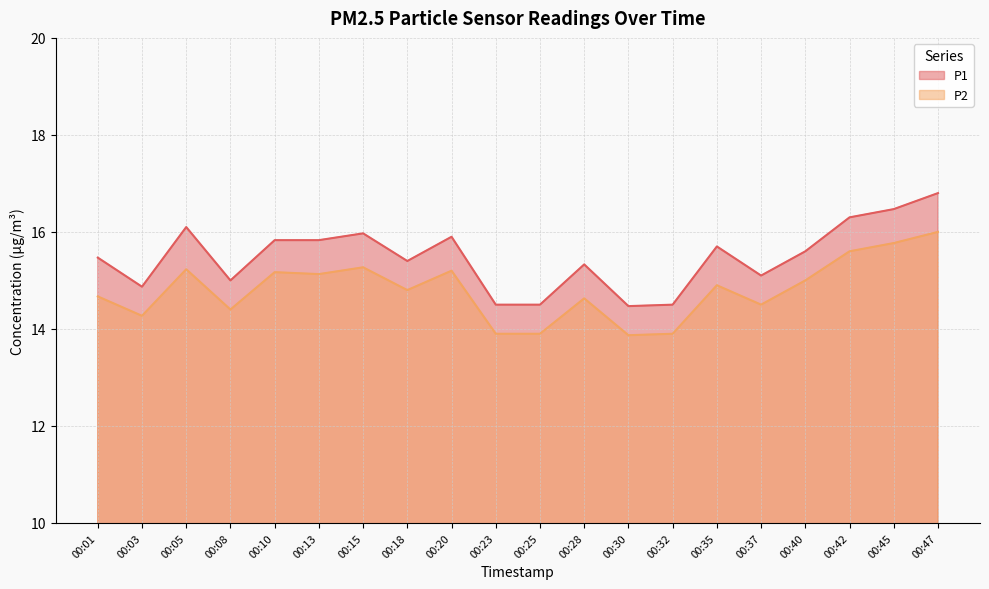

Reading right to left, transcribe all the data shown in this chart.

P1: 00:47=16.8	00:45=16.5	00:42=16.3	00:40=15.6	00:37=15.1	00:35=15.7	00:32=14.5	00:30=14.5	00:28=15.3	00:25=14.5	00:23=14.5	00:20=15.9	00:18=15.4	00:15=16.0	00:13=15.8	00:10=15.8	00:08=15.0	00:05=16.1	00:03=14.9	00:01=15.5
P2: 00:47=16.0	00:45=15.8	00:42=15.6	00:40=15.0	00:37=14.5	00:35=14.9	00:32=13.9	00:30=13.9	00:28=14.6	00:25=13.9	00:23=13.9	00:20=15.2	00:18=14.8	00:15=15.3	00:13=15.1	00:10=15.2	00:08=14.4	00:05=15.2	00:03=14.3	00:01=14.7